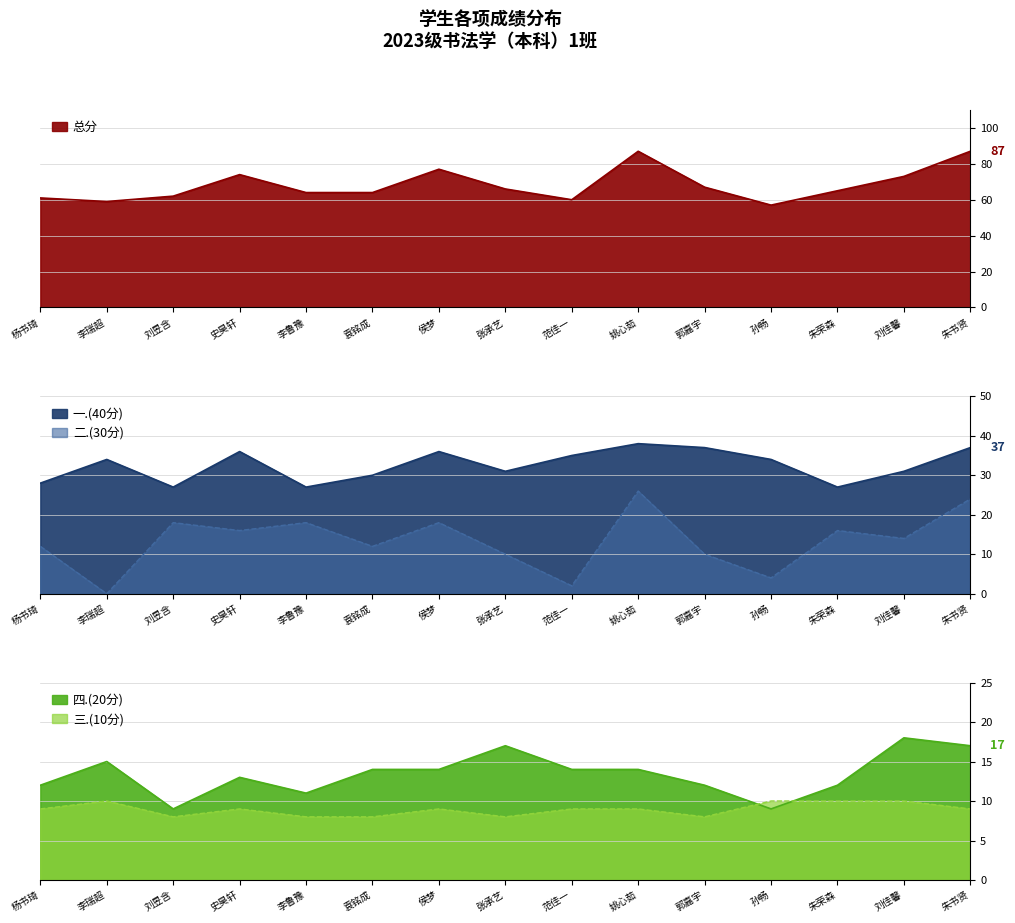

Where is the first local minimum for 总分?

李瑞超